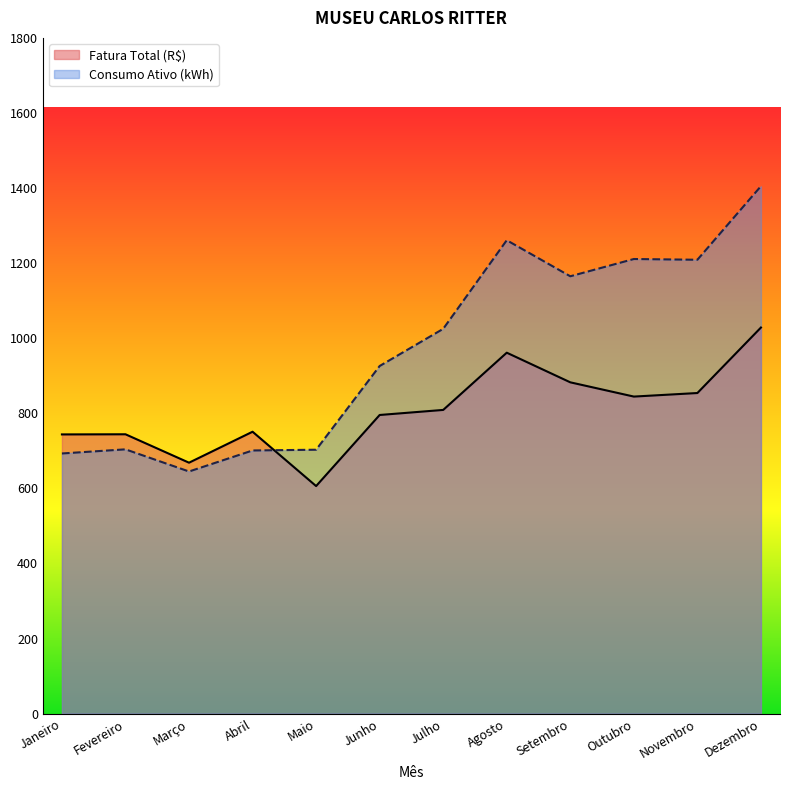

Reading left to right, transcribe all the data shown in this chart.

Fatura Total (R$): Janeiro=743.8	Fevereiro=744.1	Março=668.4	Abril=750.9	Maio=606.2	Junho=795.5	Julho=809.0	Agosto=961.5	Setembro=882.5	Outubro=844.6	Novembro=854.0	Dezembro=1028.5
Consumo Ativo (kWh): Janeiro=693.0	Fevereiro=704.0	Março=645.0	Abril=701.0	Maio=703.0	Junho=926.0	Julho=1025.0	Agosto=1261.0	Setembro=1165.0	Outubro=1211.0	Novembro=1209.0	Dezembro=1405.0